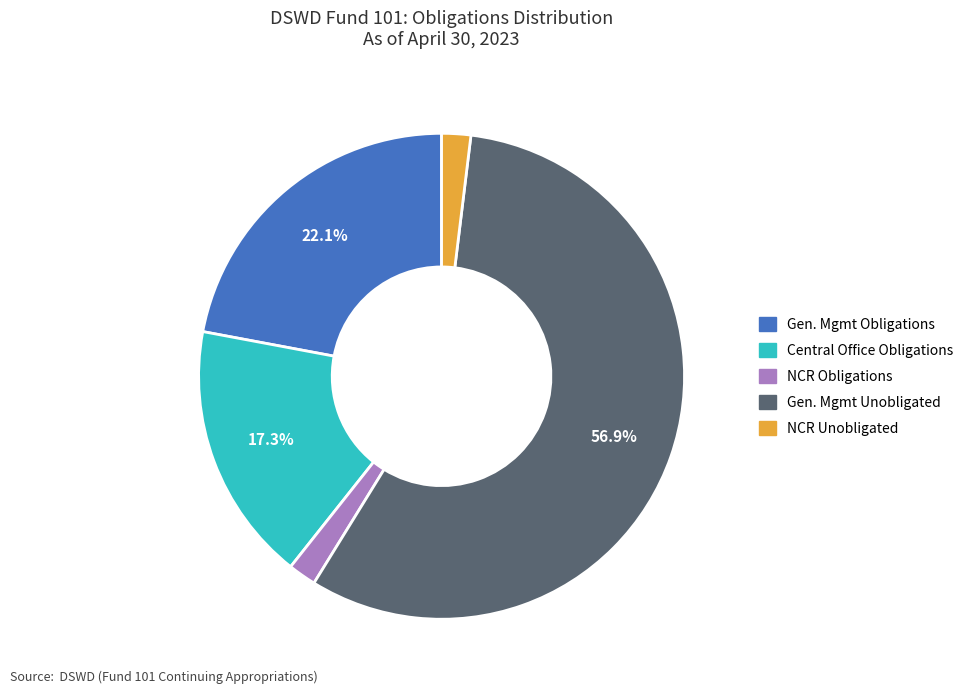

Does any single category account for the majority?

Yes